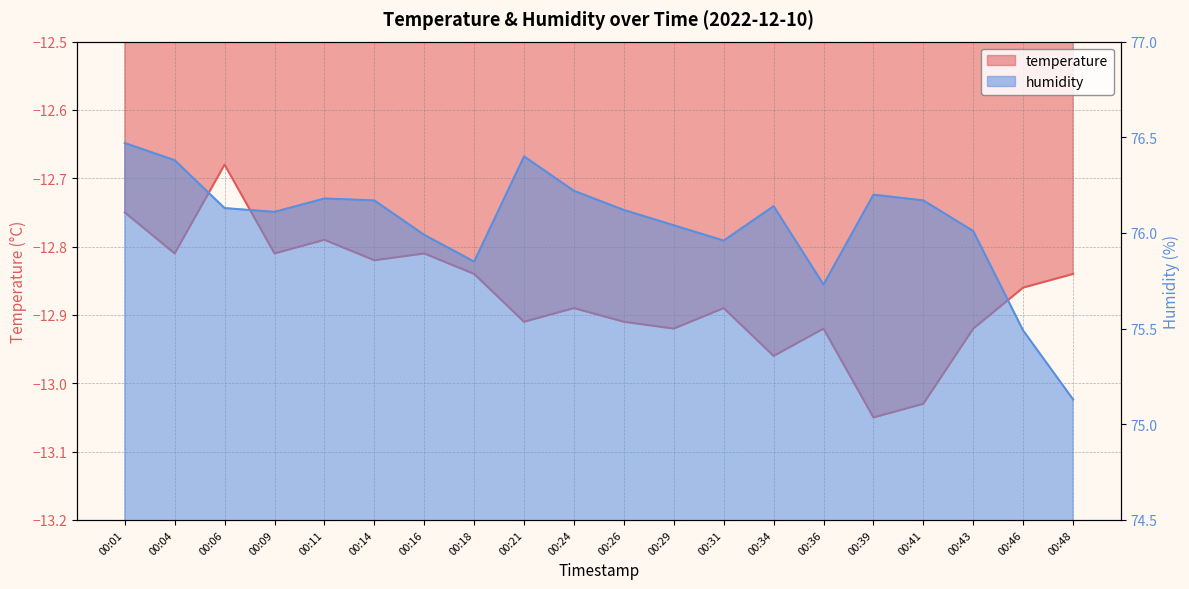

What is the difference between the second highest and minimum values in the temperature series?

0.3